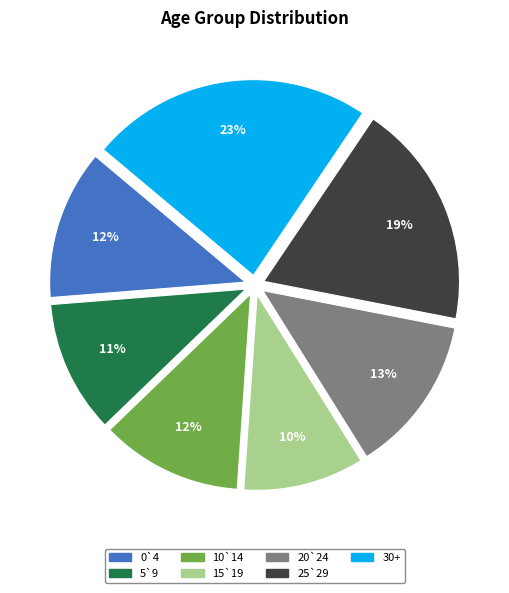

Which slice is the largest?

30+